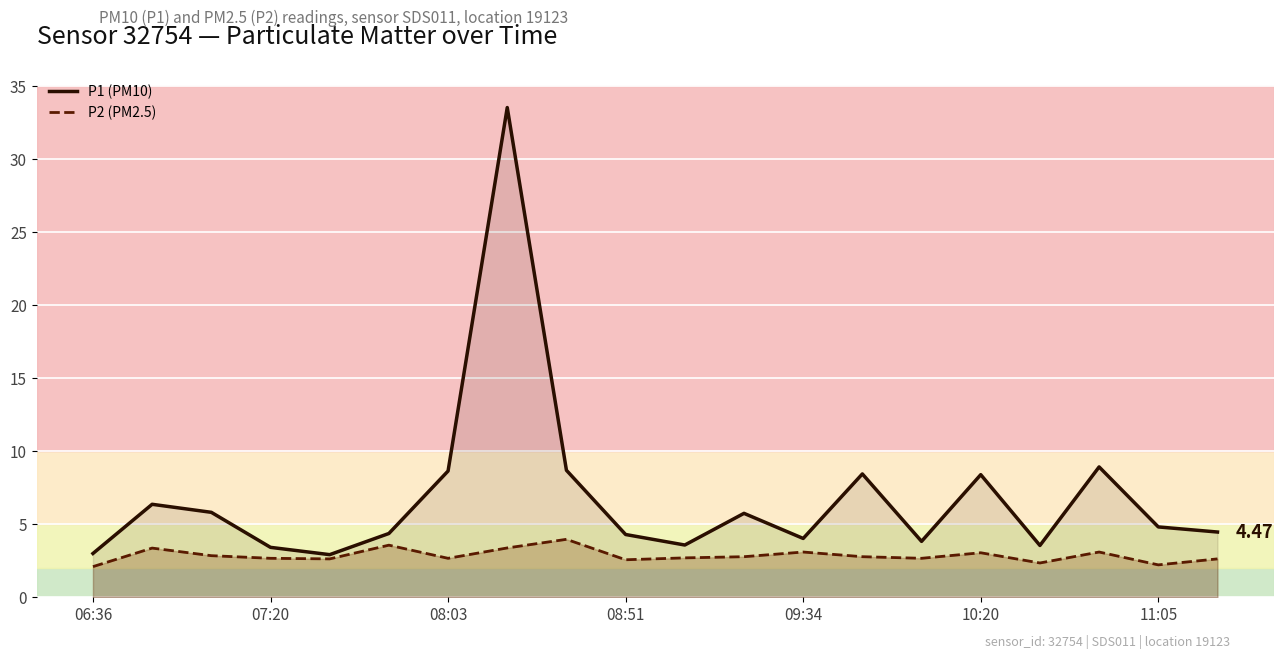

True or false: P1 (PM10) and P2 (PM2.5) cross at least once.

False